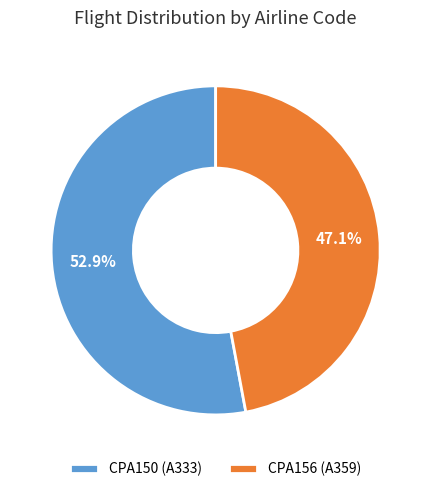

Is CPA156 the majority of the pie?

No